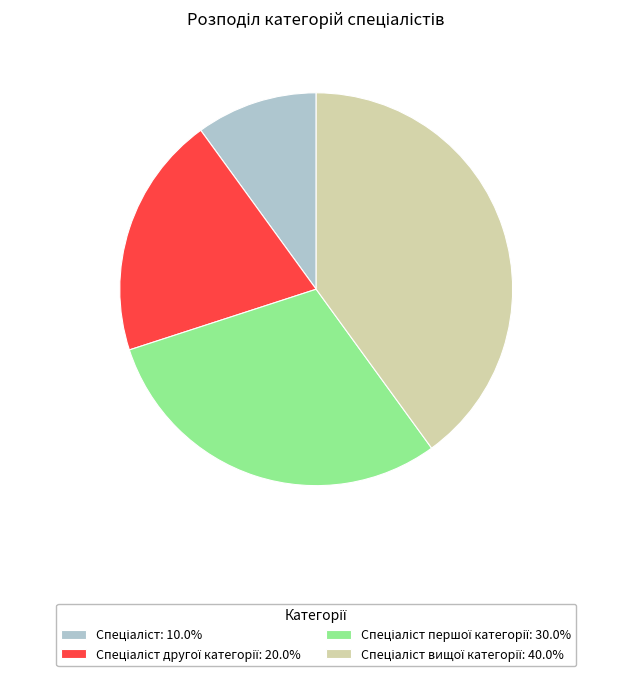

Does any single category account for the majority?

No